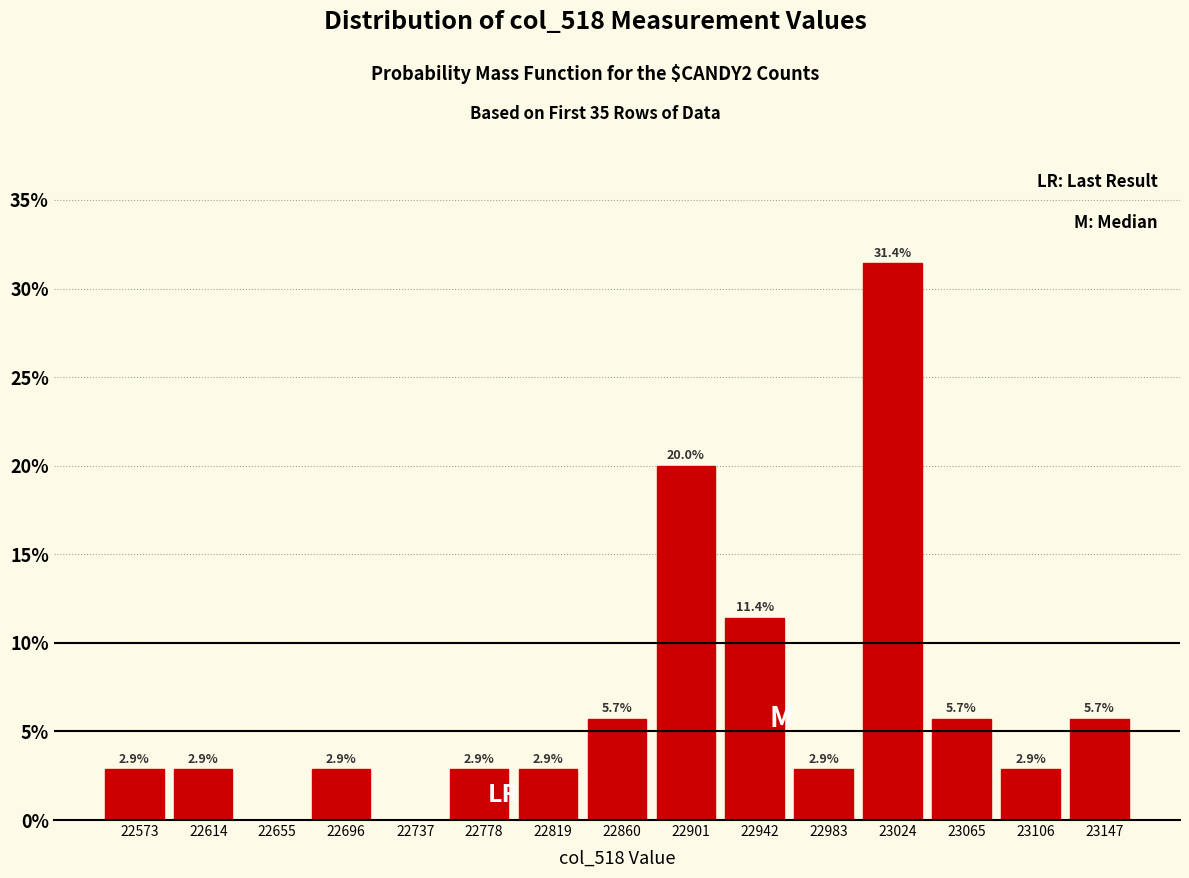

Which range on the x-axis has the tallest bar?

23004 to 23045